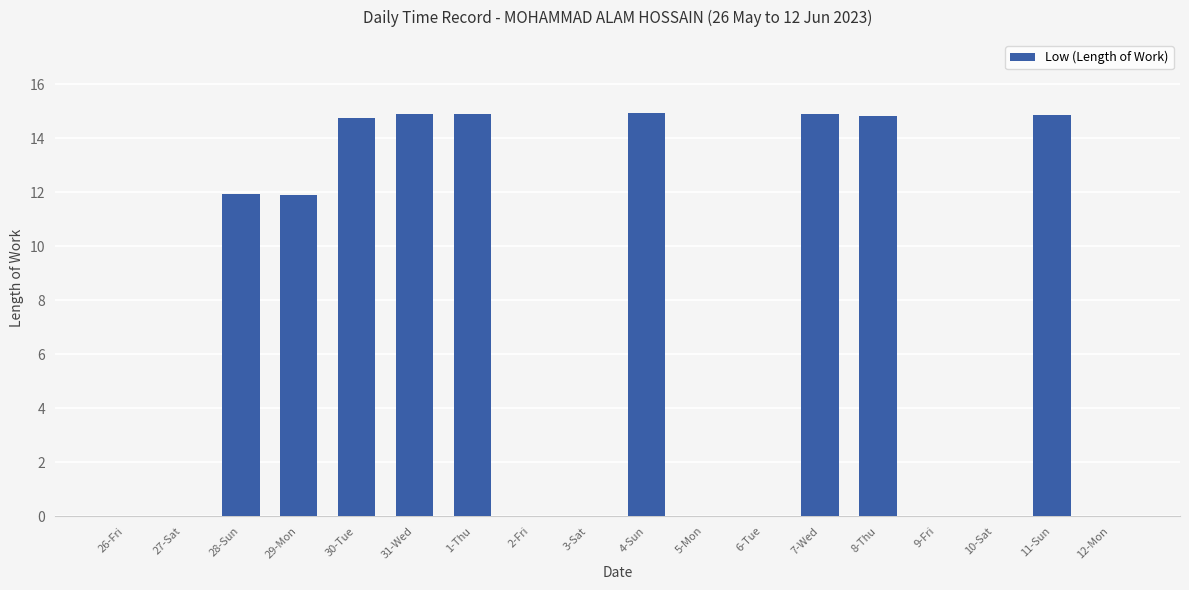

What is the sum of all values?

127.9